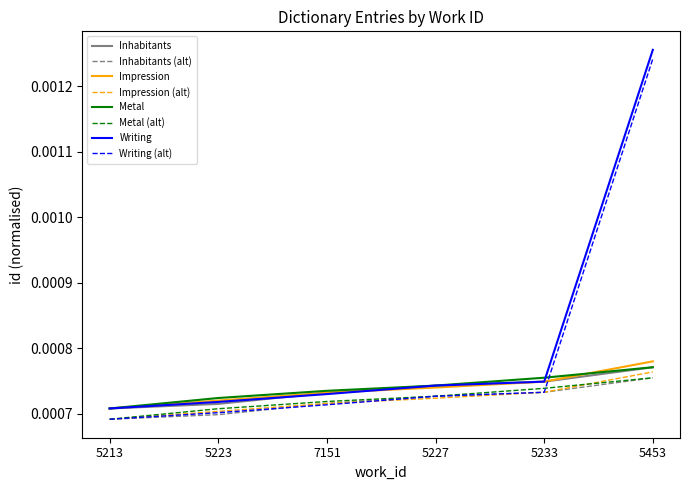

Between 5227 and 5453, which series saw the biggest shift?

Writing (alt)